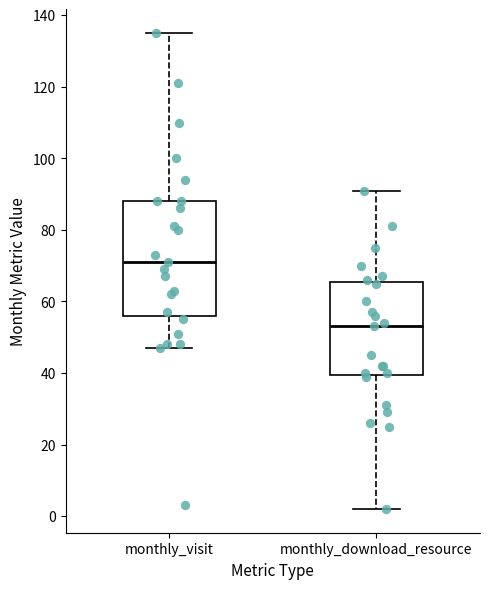

Where does the upper whisker of the box for monthly_visit end on the y-axis? The values are not printed on the chart, so give them approximately, as read against the axis.

136